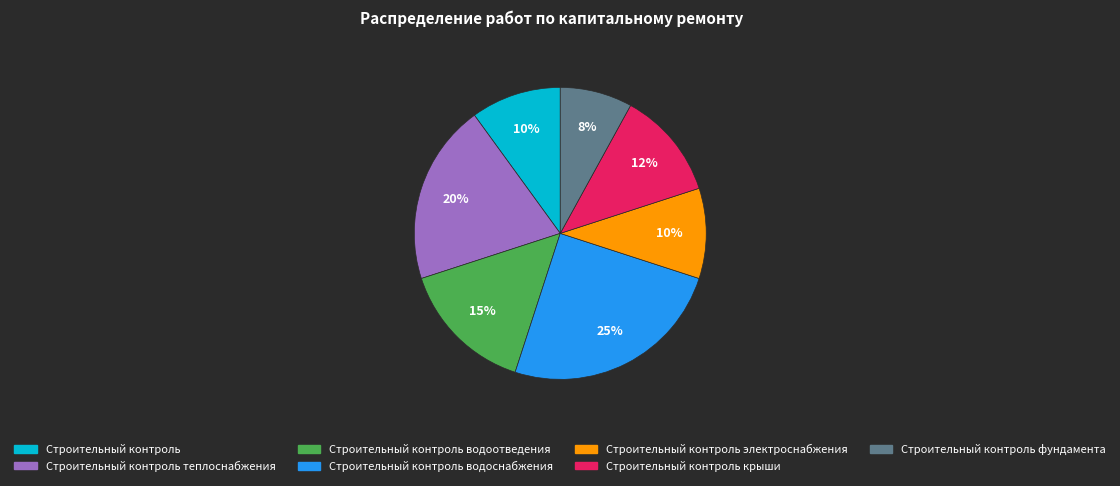

Is there a majority slice in this chart?

No